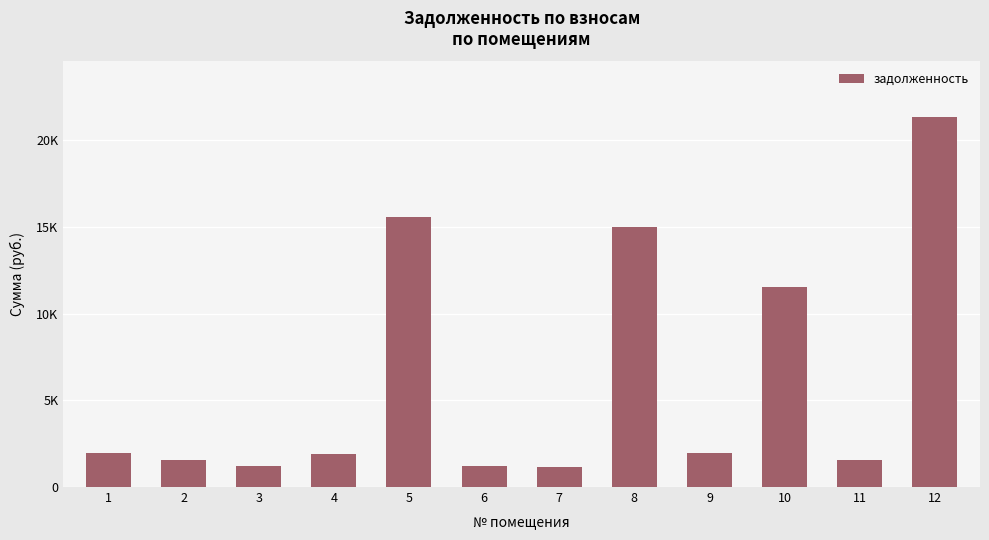

Reading left to right, extract all data points from this chart.

1954.7	1572.7	1187.0	1932.2	15573.5	1187.0	1164.5	14987.3	1950.9	11541.4	1561.5	21345.8